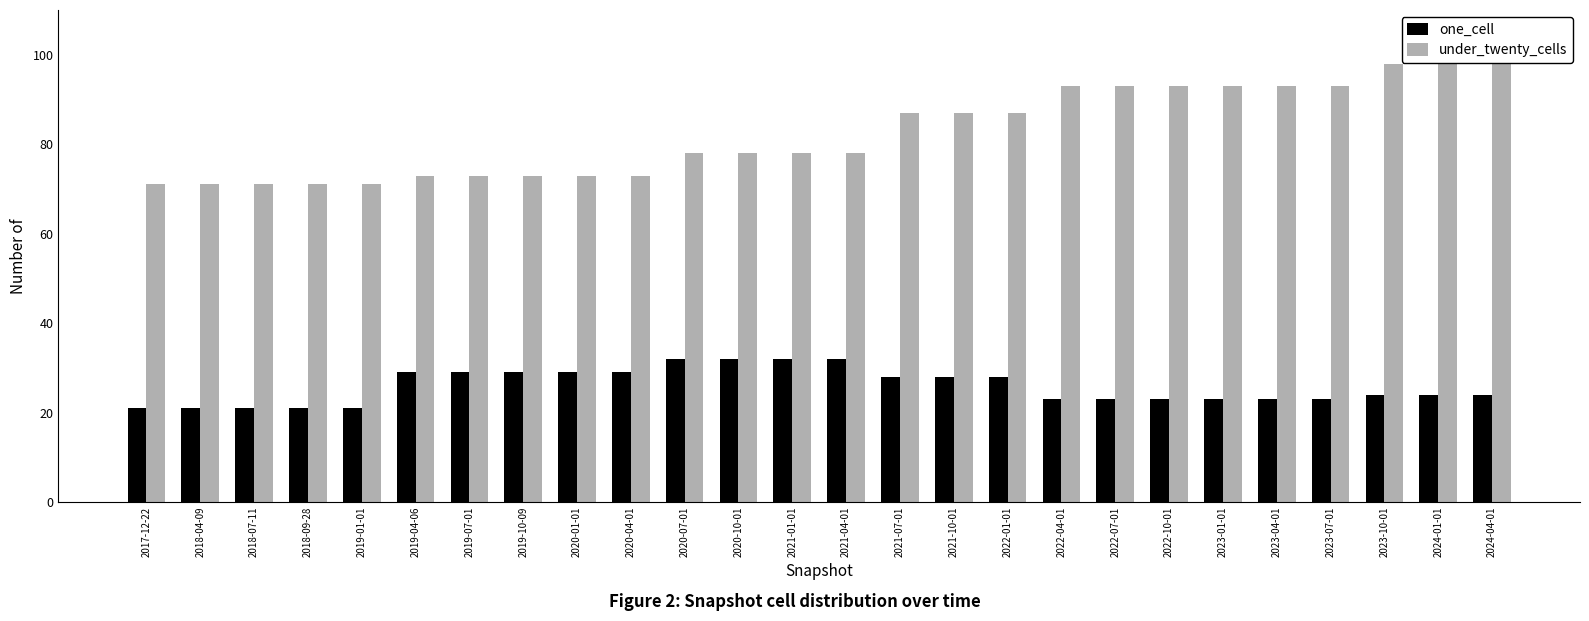

What is the greatest value displayed?

98